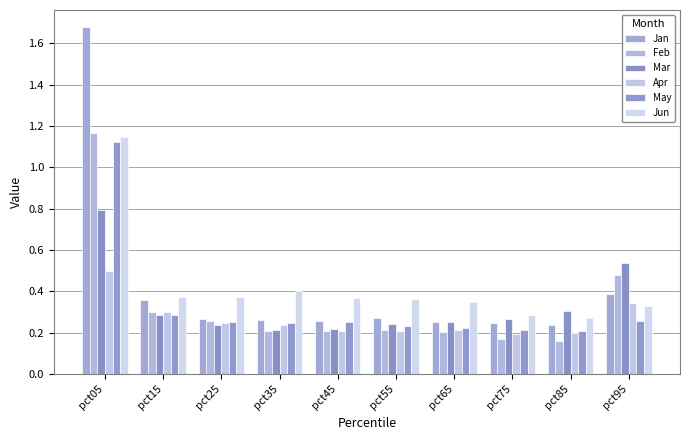

How many data points does each series have?

10